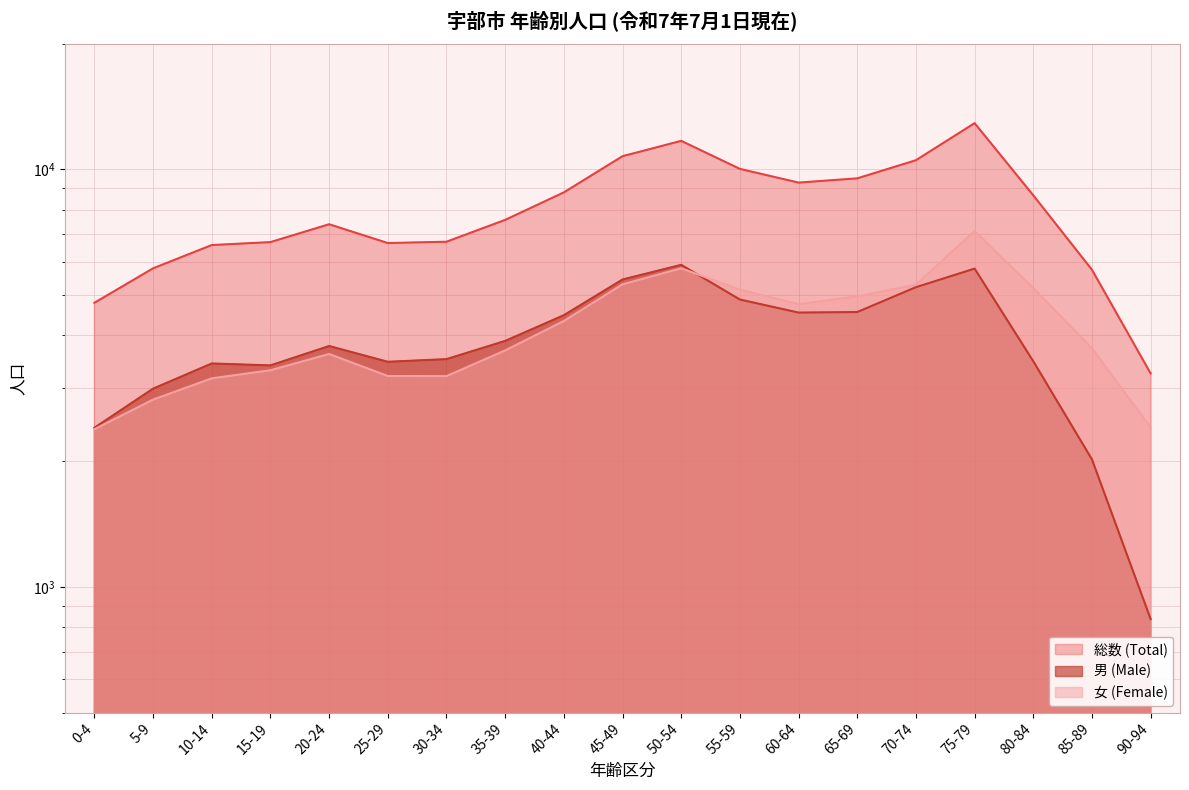

What is the minimum value shown in the chart?

837